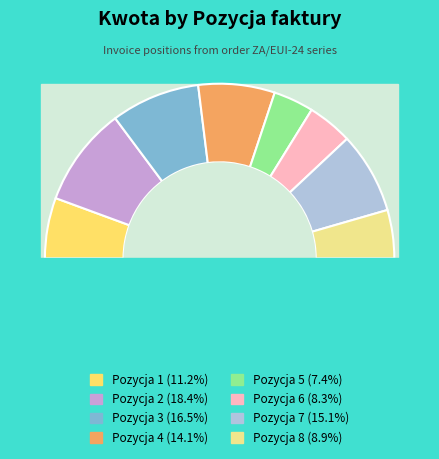

Combined, what portion of the pie is 4 and 6?

22.5%